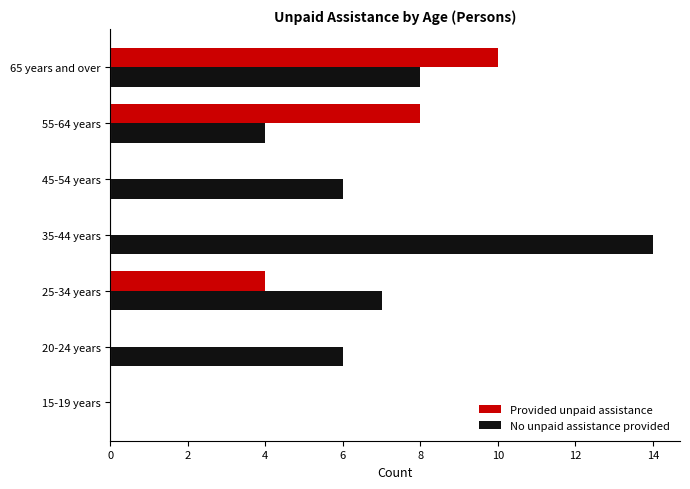

Which series has the largest total across all categories?

No unpaid assistance provided